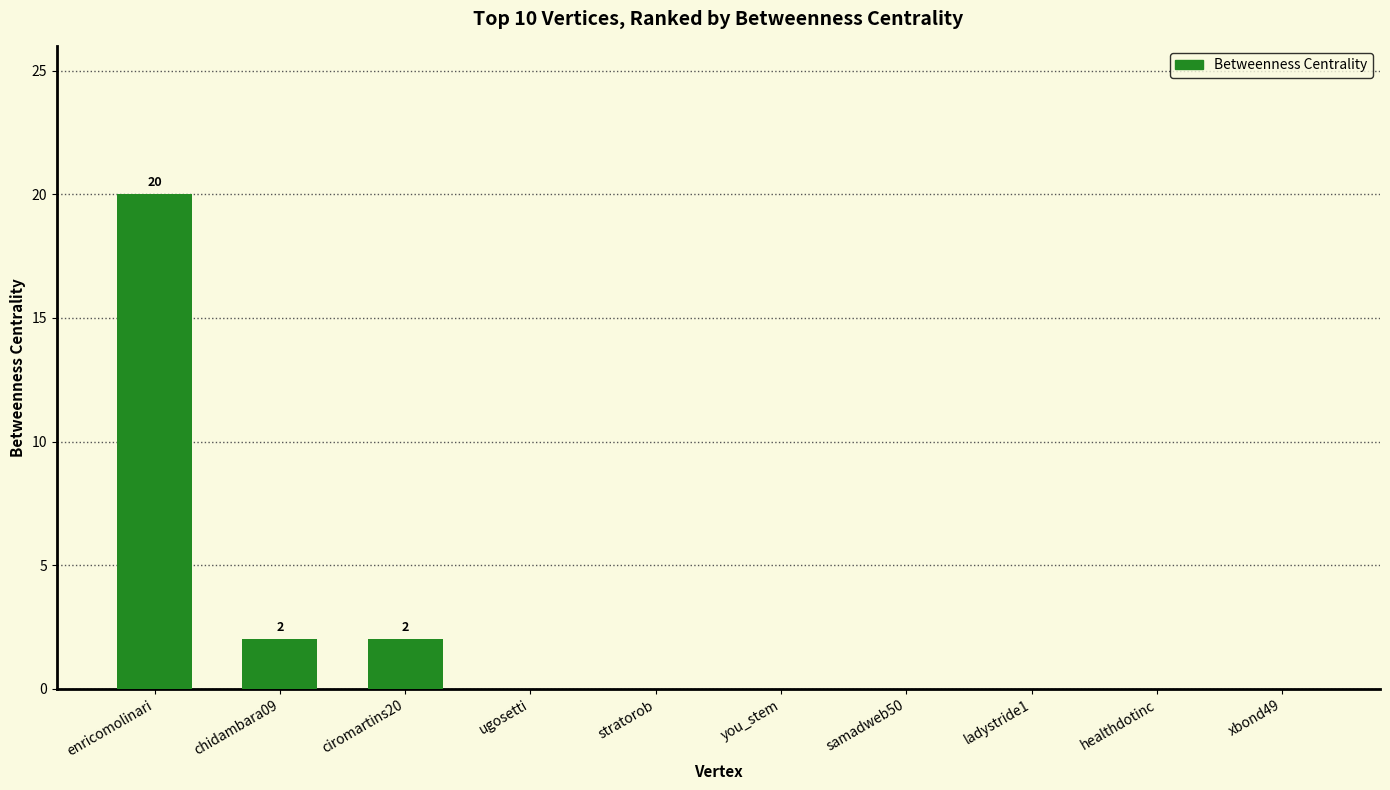

Count the number of data series in this chart.

1